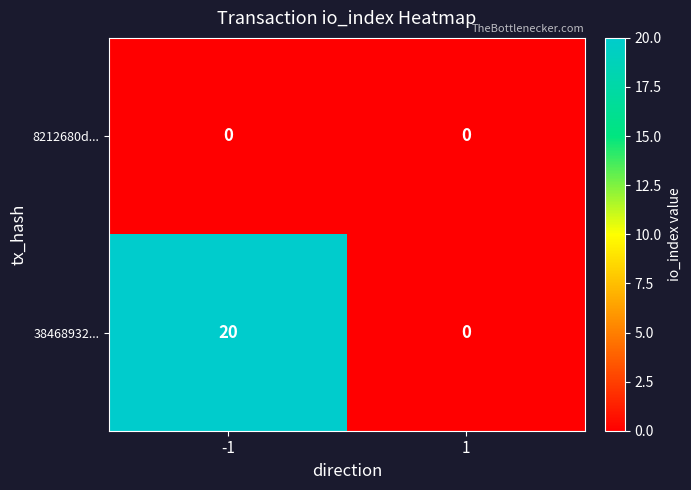

How many data points in 38468932... are less than 20?

1